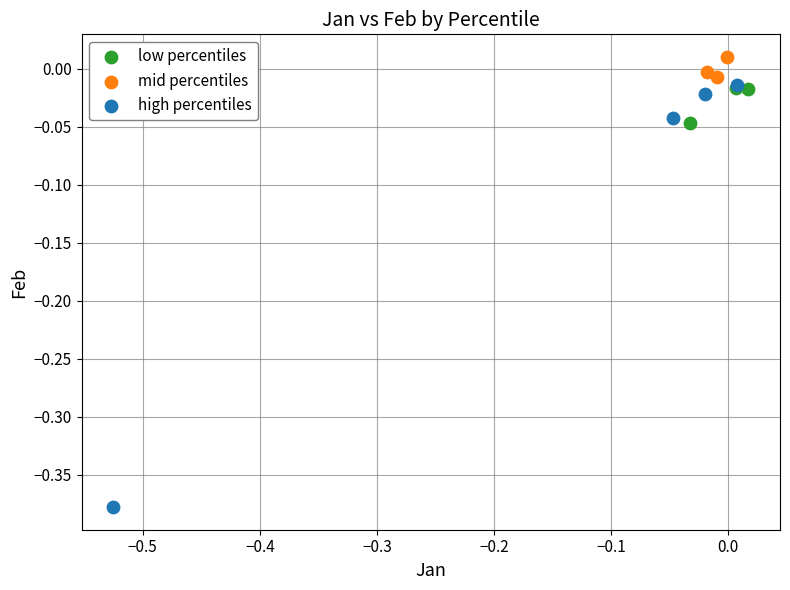

Which series reaches the minimum Y coordinate?

high percentiles